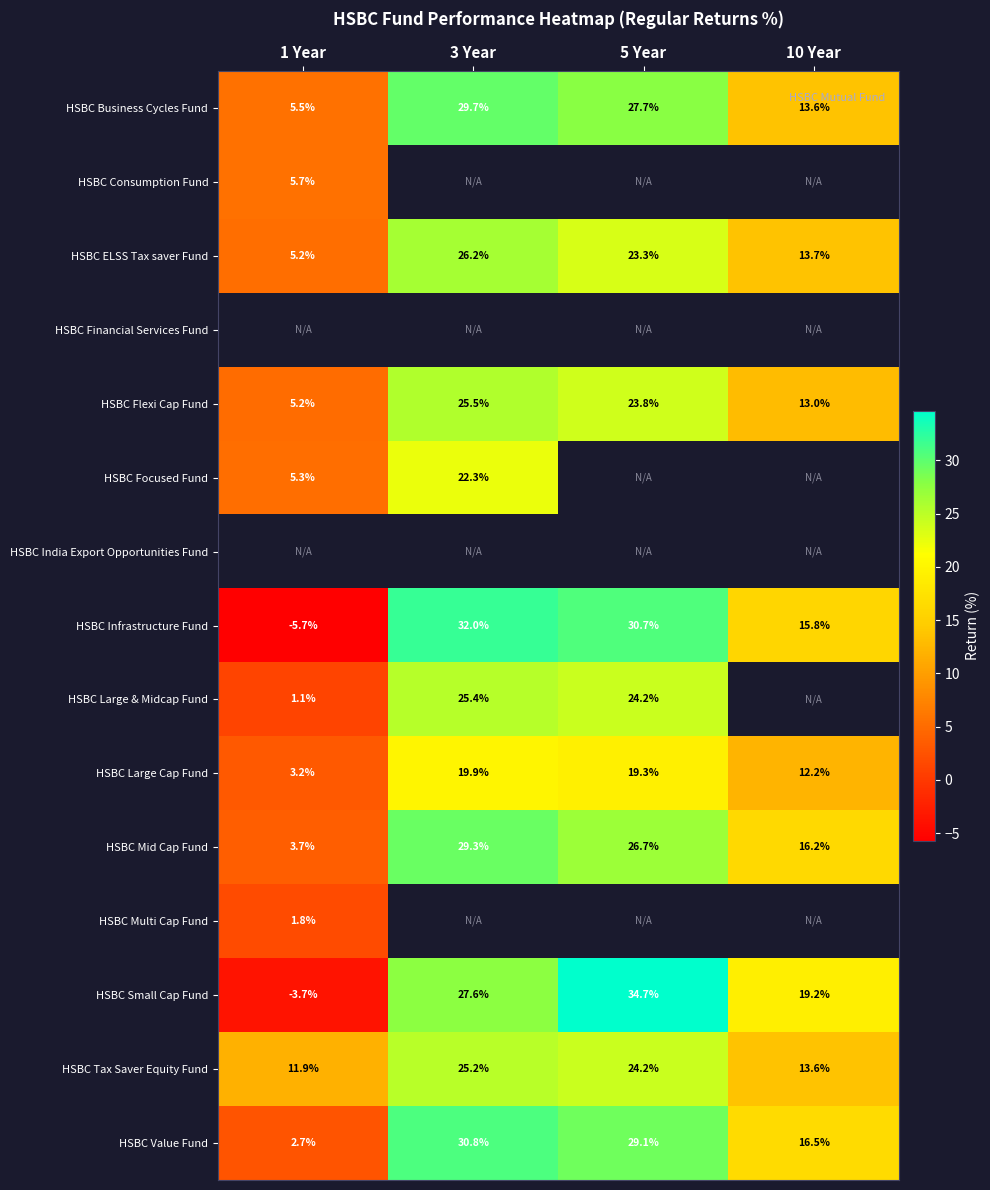

Which series changed the most between 3 Year and 5 Year?

HSBC Small Cap Fund